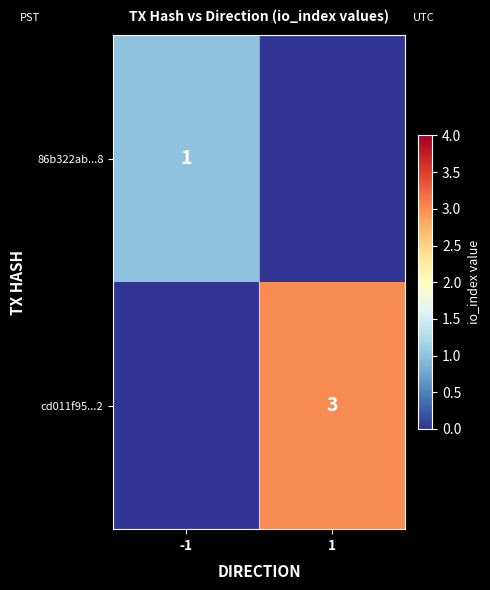

At which category is the sum across all series the highest?

1